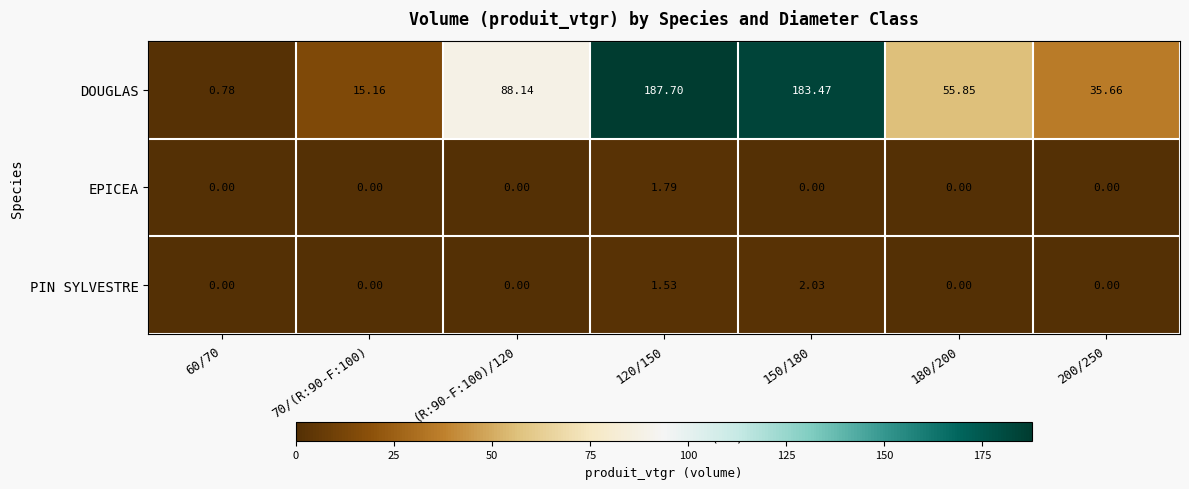

Which series changed the most between 120/150 and 180/200?

DOUGLAS